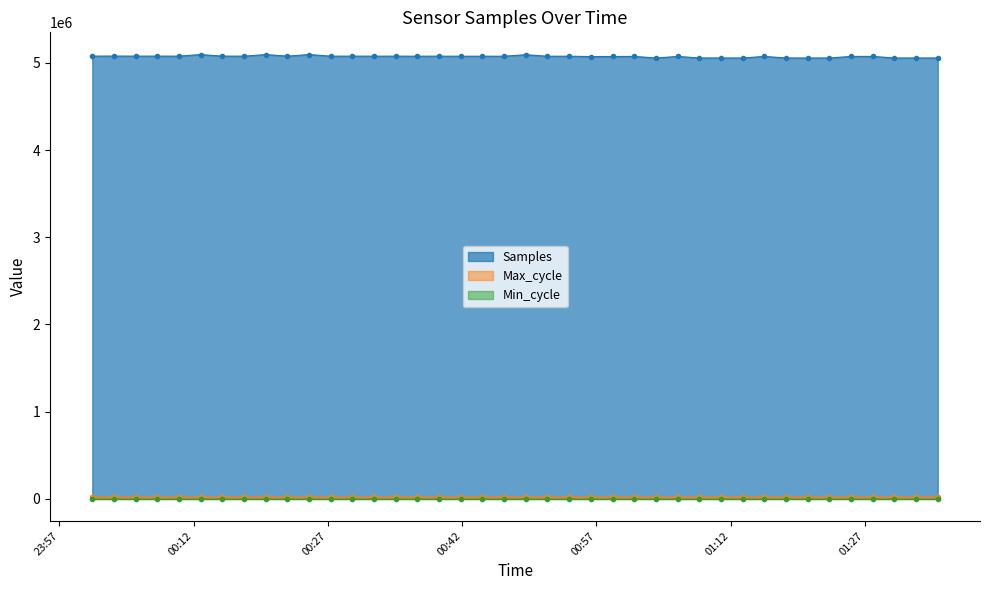

What is the maximum value for Samples?

5095869